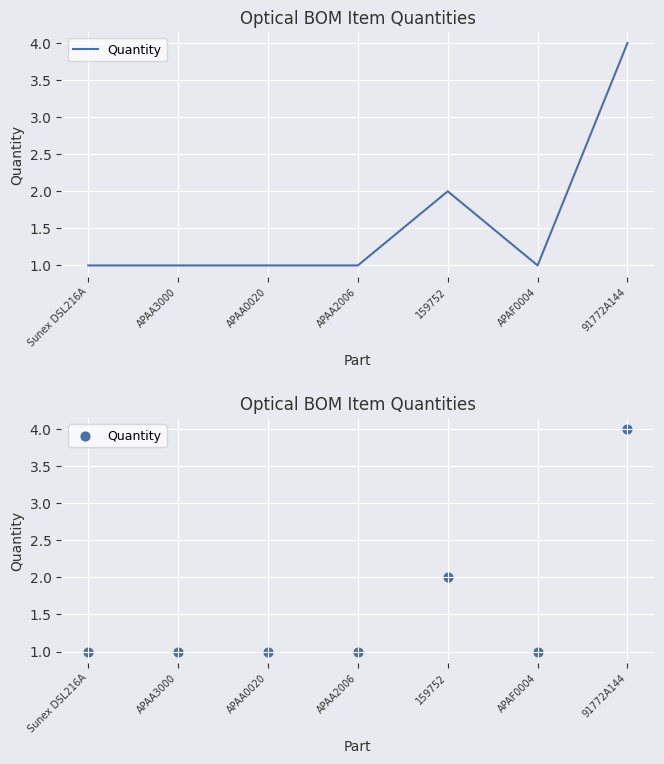

What is the change in value from 159752 to 91772A144?

+2